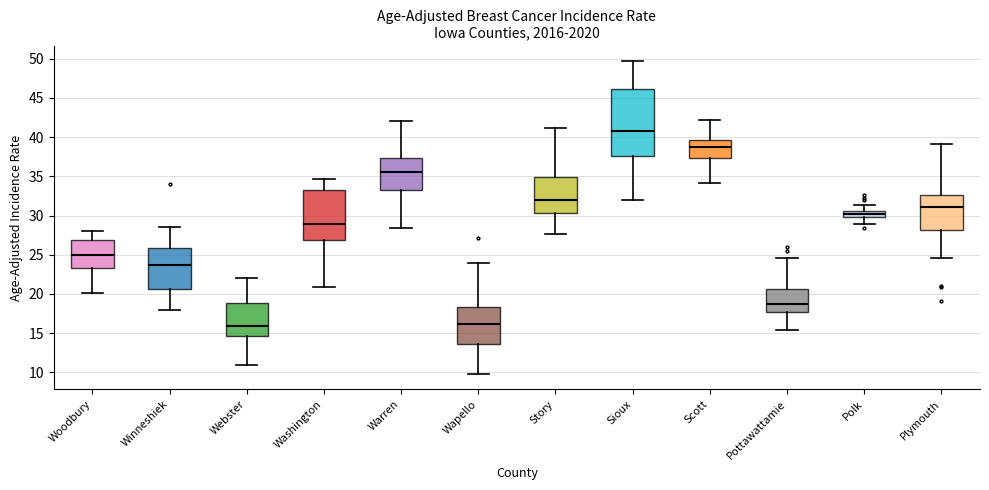

Where does the upper whisker of the box for Washington end on the y-axis? The values are not printed on the chart, so give them approximately, as read against the axis.

34.5